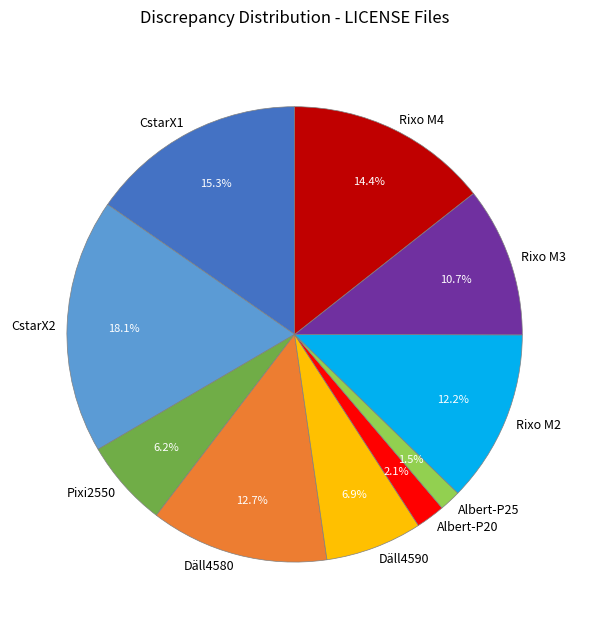

To the nearest percent, what portion does Rixo M3 represent?

11%